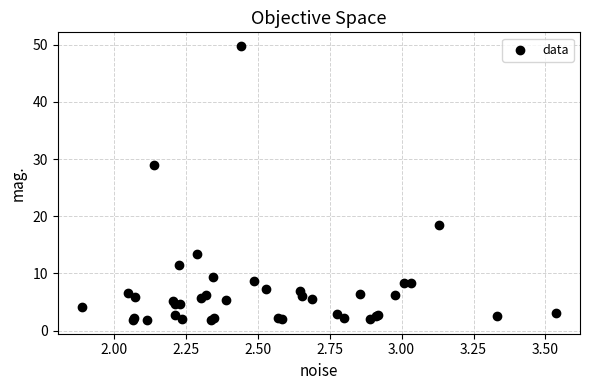

What Y value in the scatter plot is closest to 25?

29.0